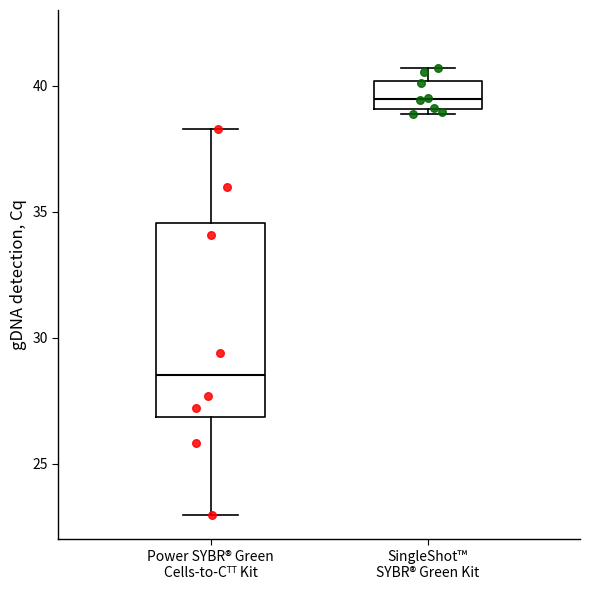

Reading left to right, transcribe this box plot: for each box, give where its median line is, the range the box spans, and where its two whiskers end, as read against the y-axis. The values are not printed on the chart, so give them approximately, as read against the axis.

Power SYBR® Green Cells-to-Cᵀᵀ Kit: median 28.5, box 27.0 to 34.5, whiskers 23.0 to 38.5
SingleShot™ SYBR® Green Kit: median 39.5, box 39.0 to 40.0, whiskers 39.0 (just below the box's lower edge) to 40.5